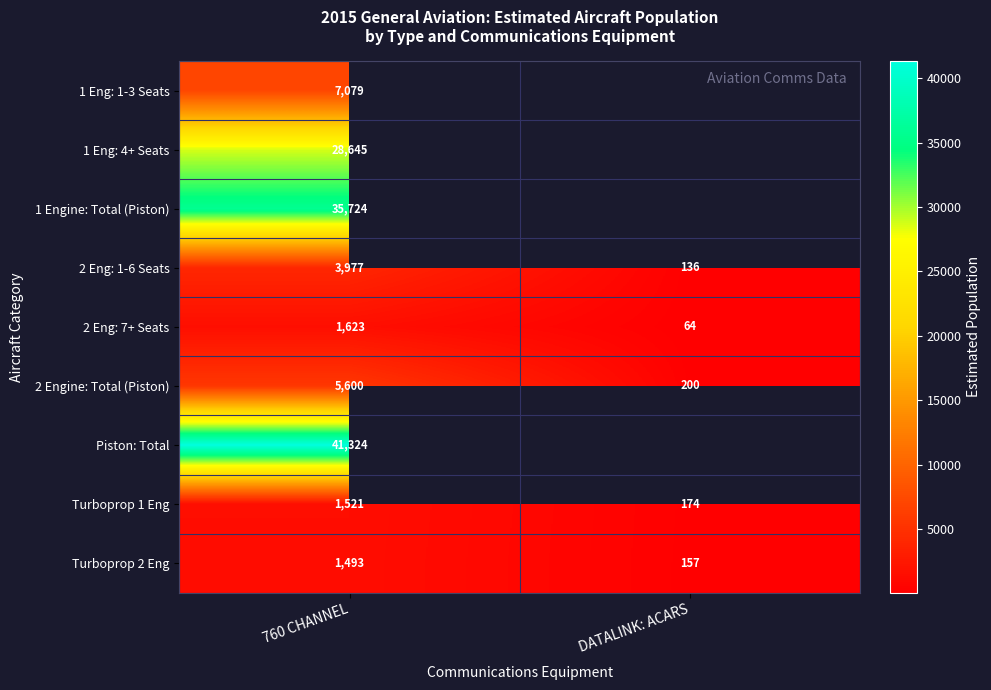

What is the spread (max minus min) of values at 760 CHANNEL?

39831